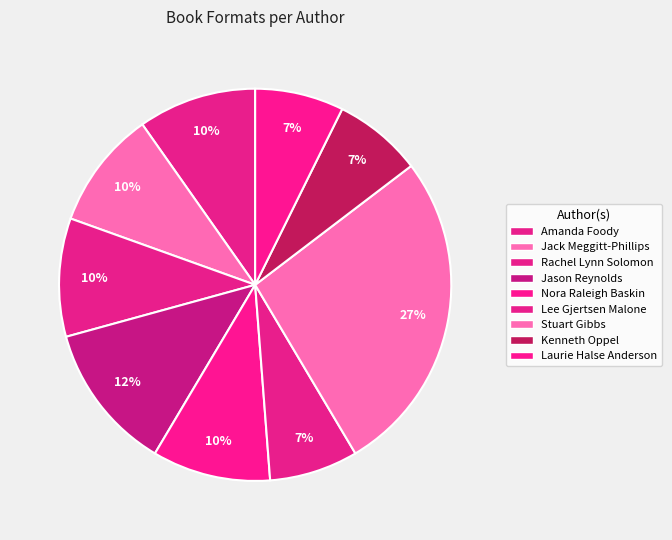

Does any single category account for the majority?

No